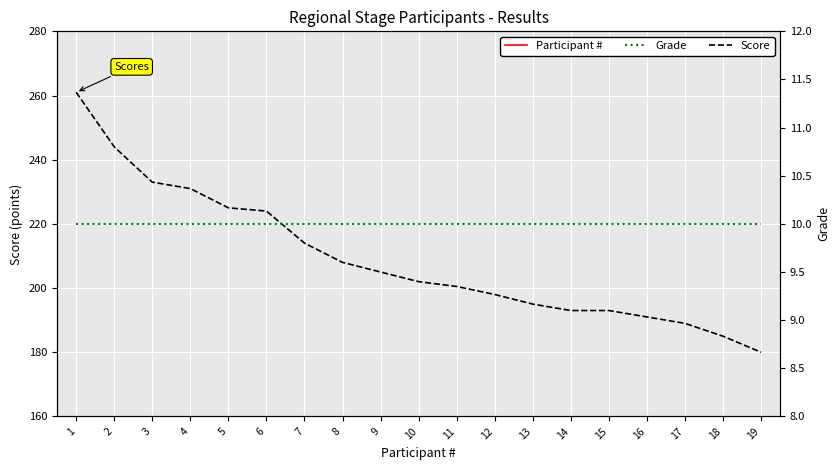

Which series has the largest total across all categories?

Score